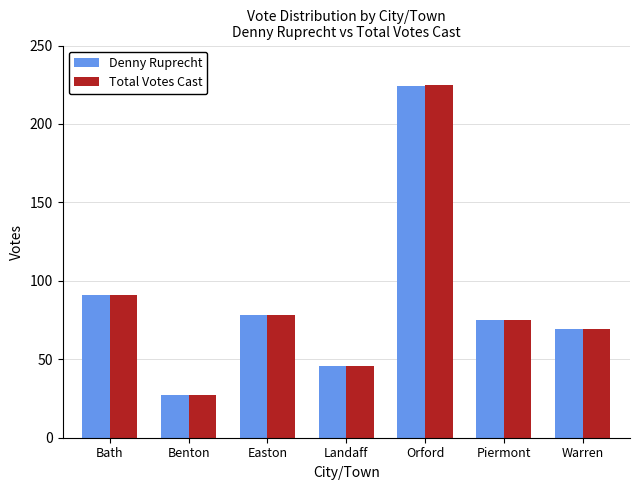

True or false: Denny Ruprecht has a value of 44 at Benton.

False